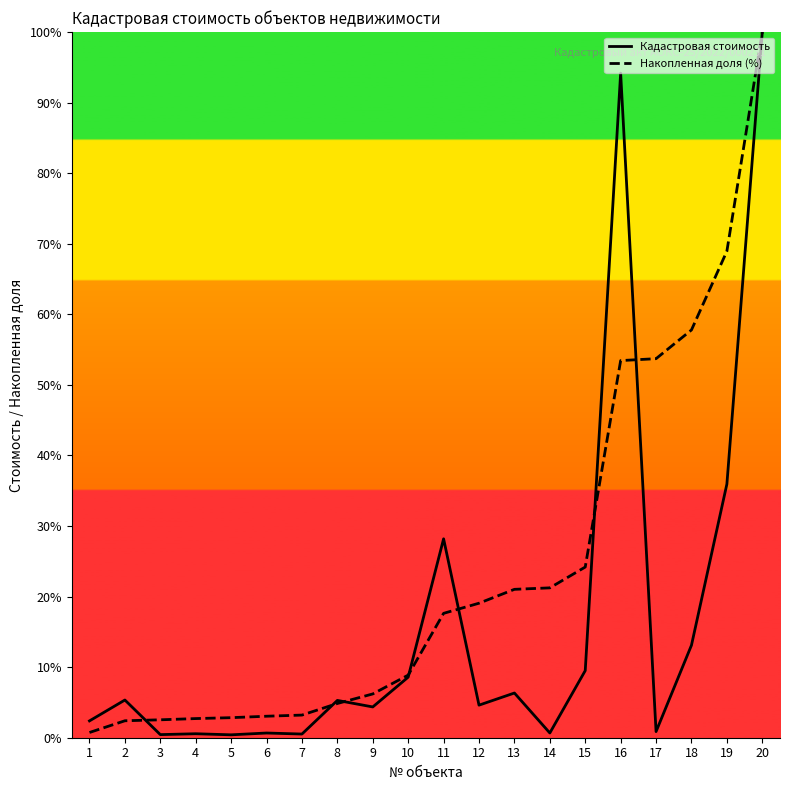

In Кадастровая стоимость, how many points are lower than both neighbors (excluding endpoints)?

7